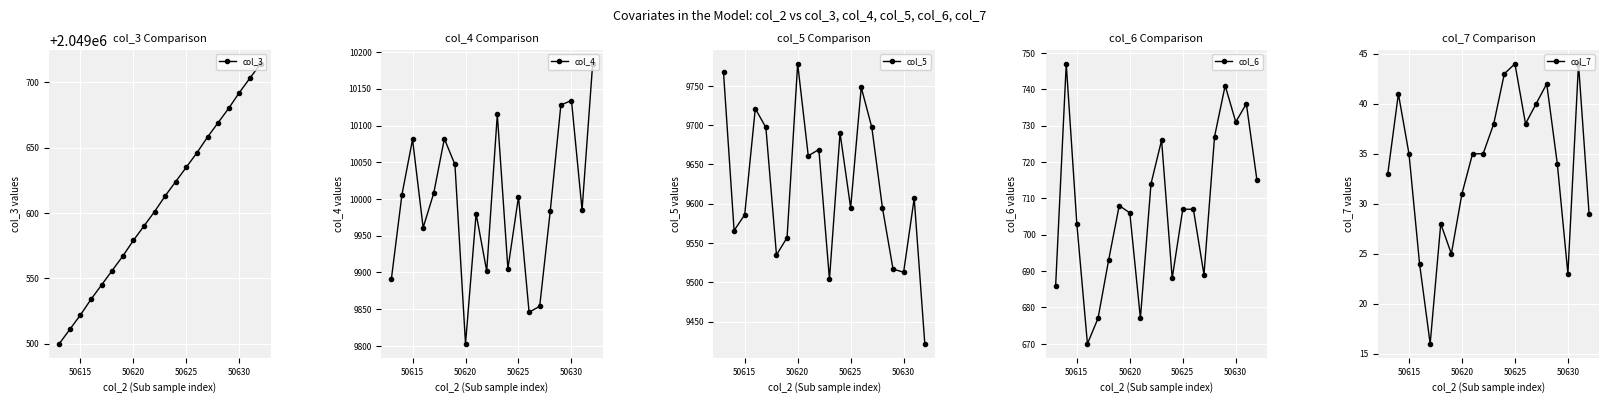

How many data points in col_6 are less than 707?

9